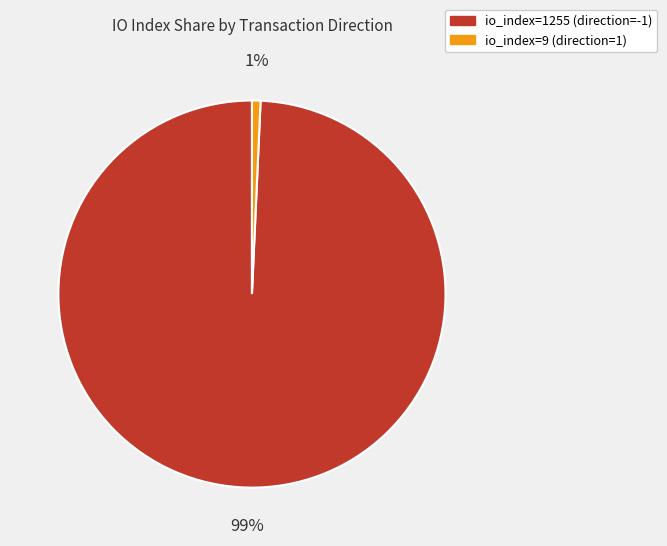

Combined, do io_index=1255 (direction=-1) and io_index=9 (direction=1) account for over 50%?

Yes